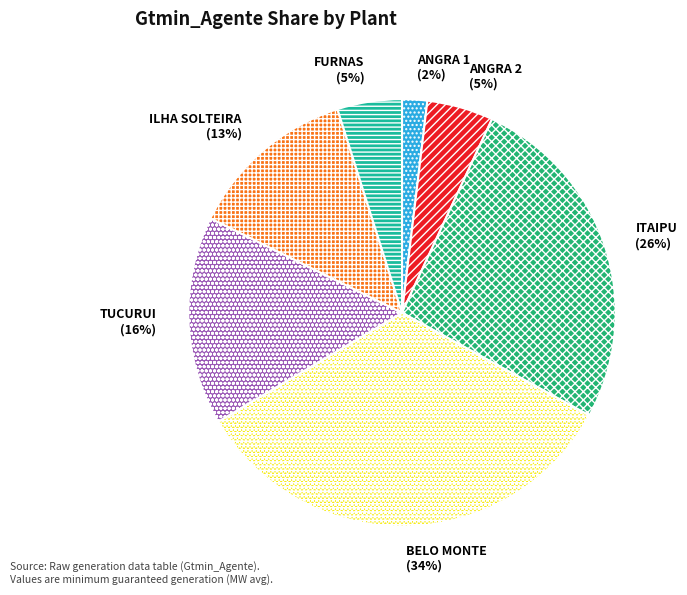

Which slice is the largest?

BELO MONTE